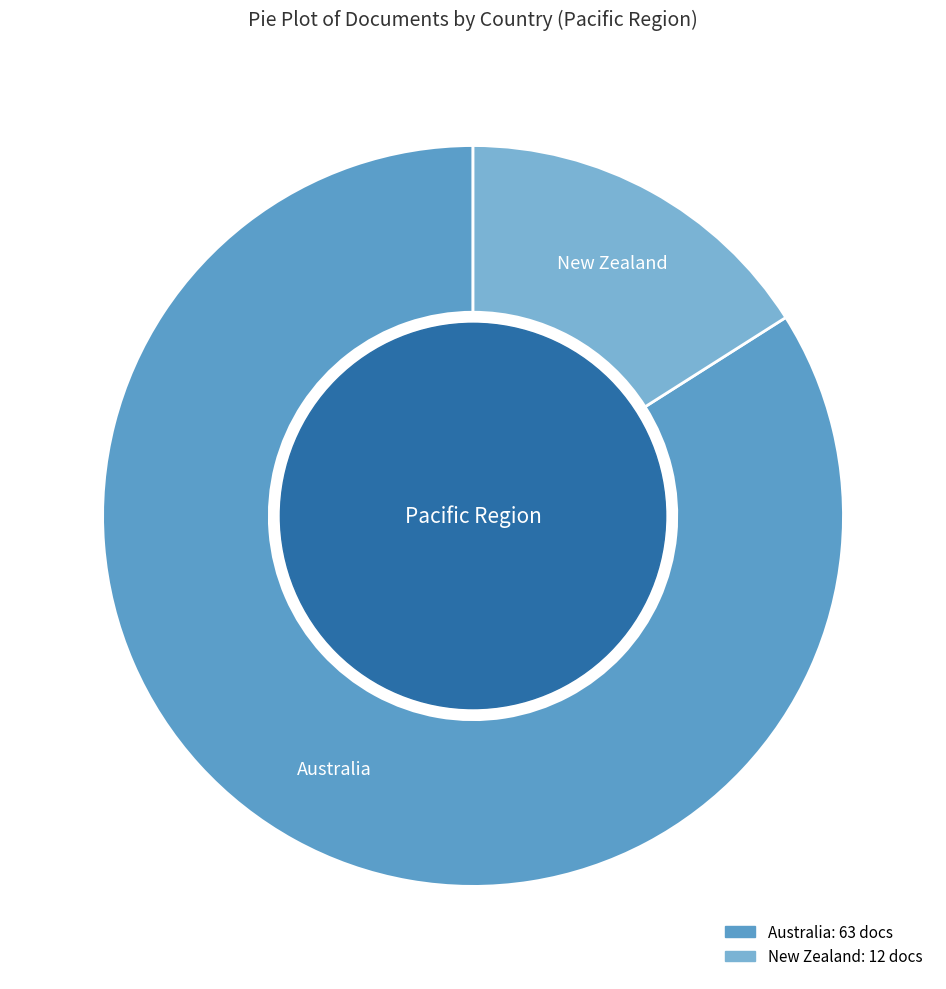

Does Australia represent more than half of the total?

Yes